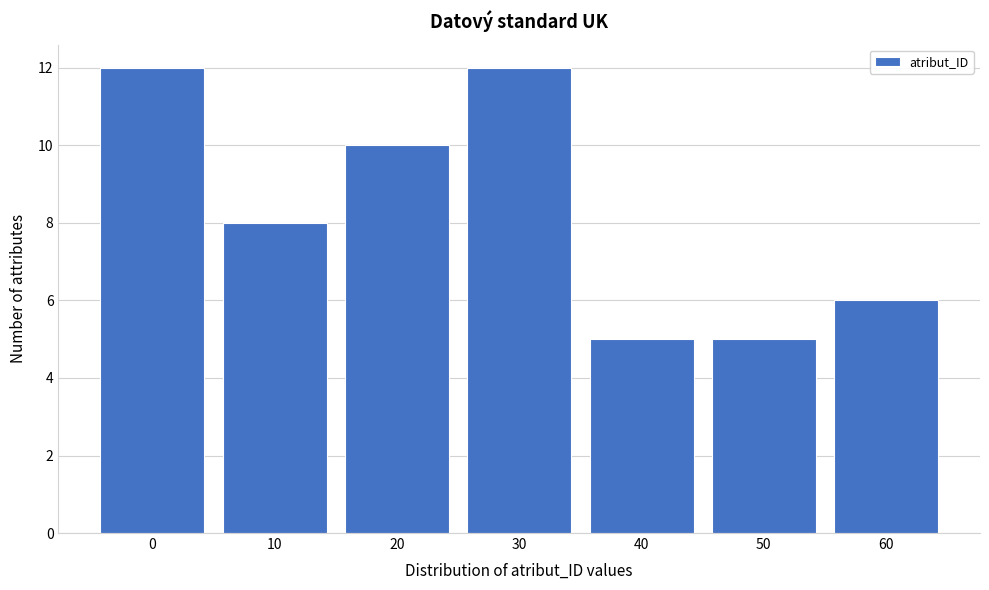

Reading left to right, list all the values displayed in this chart.

12	8	10	12	5	5	6